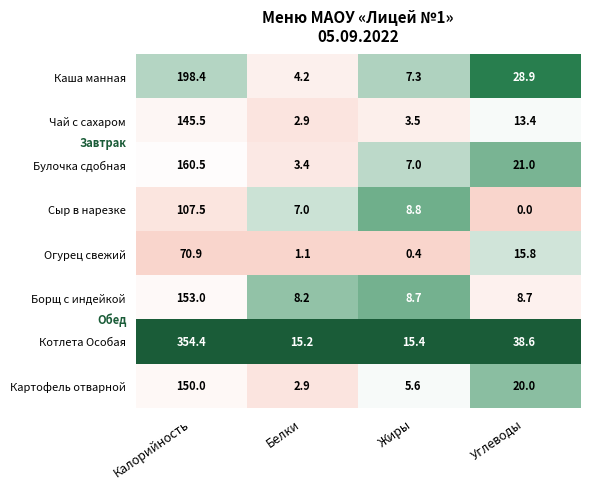

List the labels in order of Булочка сдобная value, largest first.

Калорийность, Углеводы, Жиры, Белки